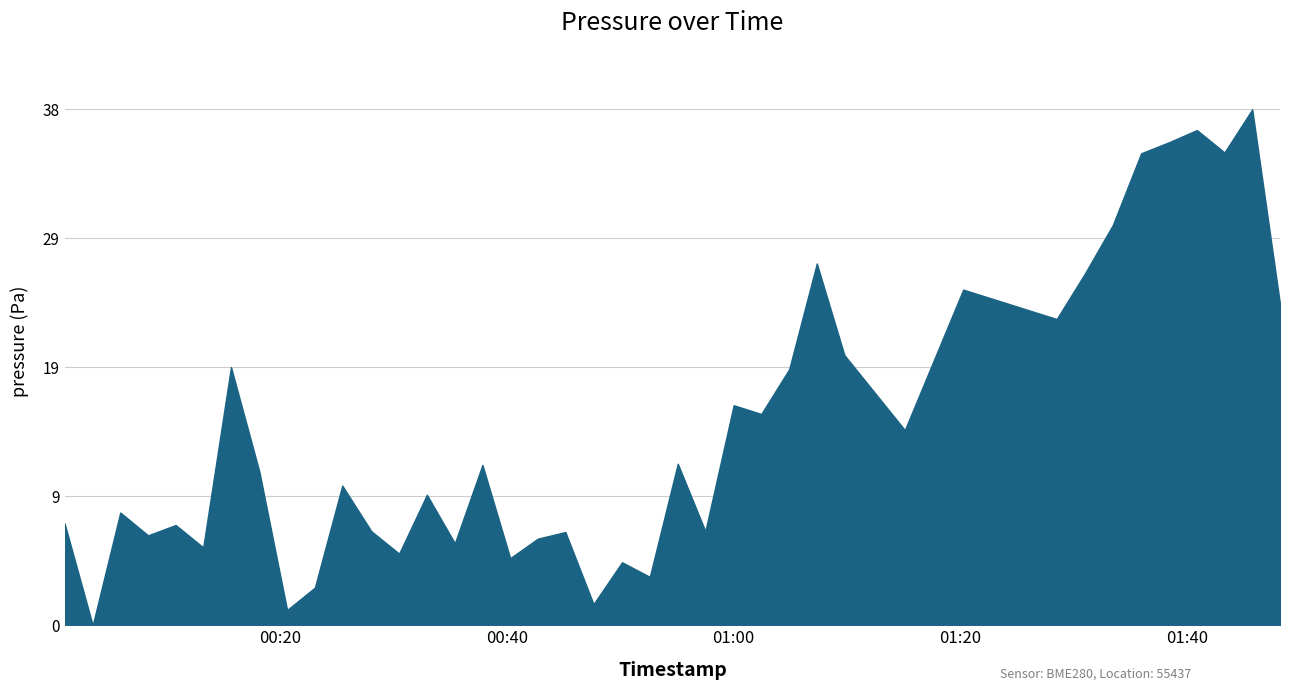

Does the chart have visible grid lines?

Yes